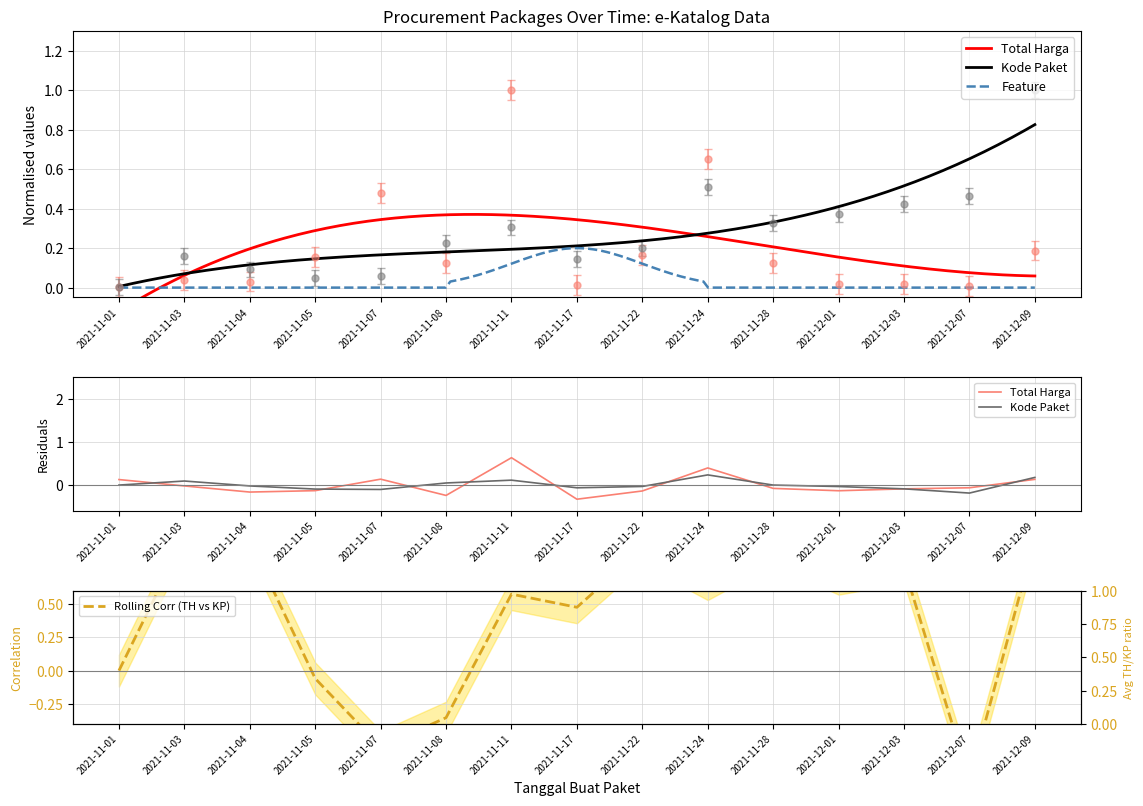

The Total Harga series shows 0.0 at 2021-12-03. True or false?

False